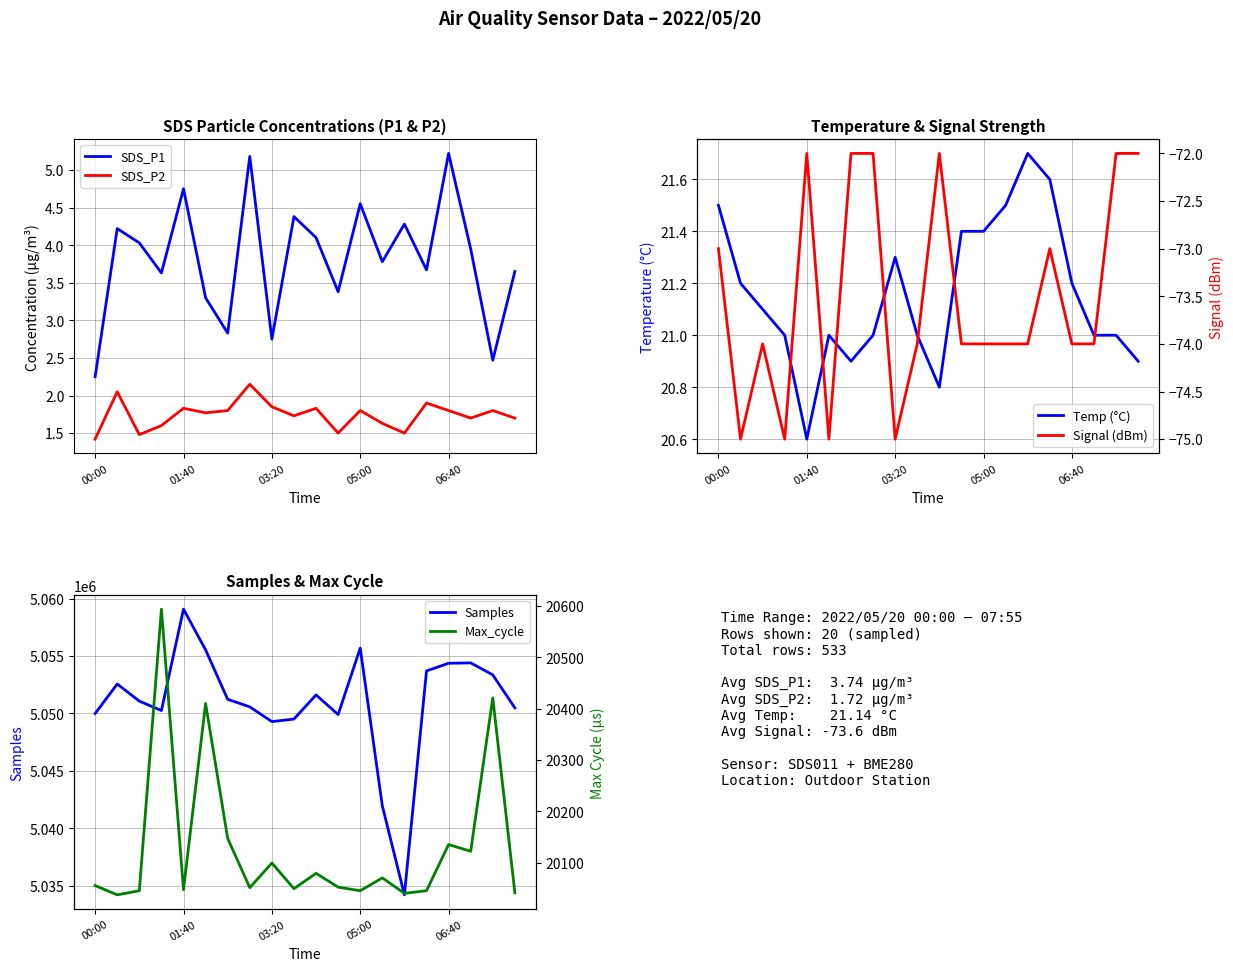

What is the highest value of the SDS_P1 series?

5.2